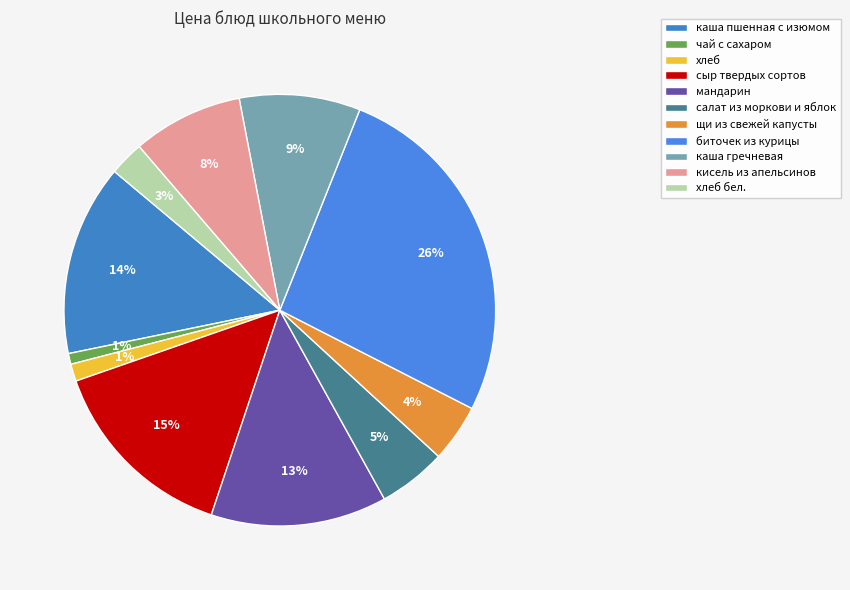

What percentage is the хлеб бел. slice, to the nearest percent?

3%